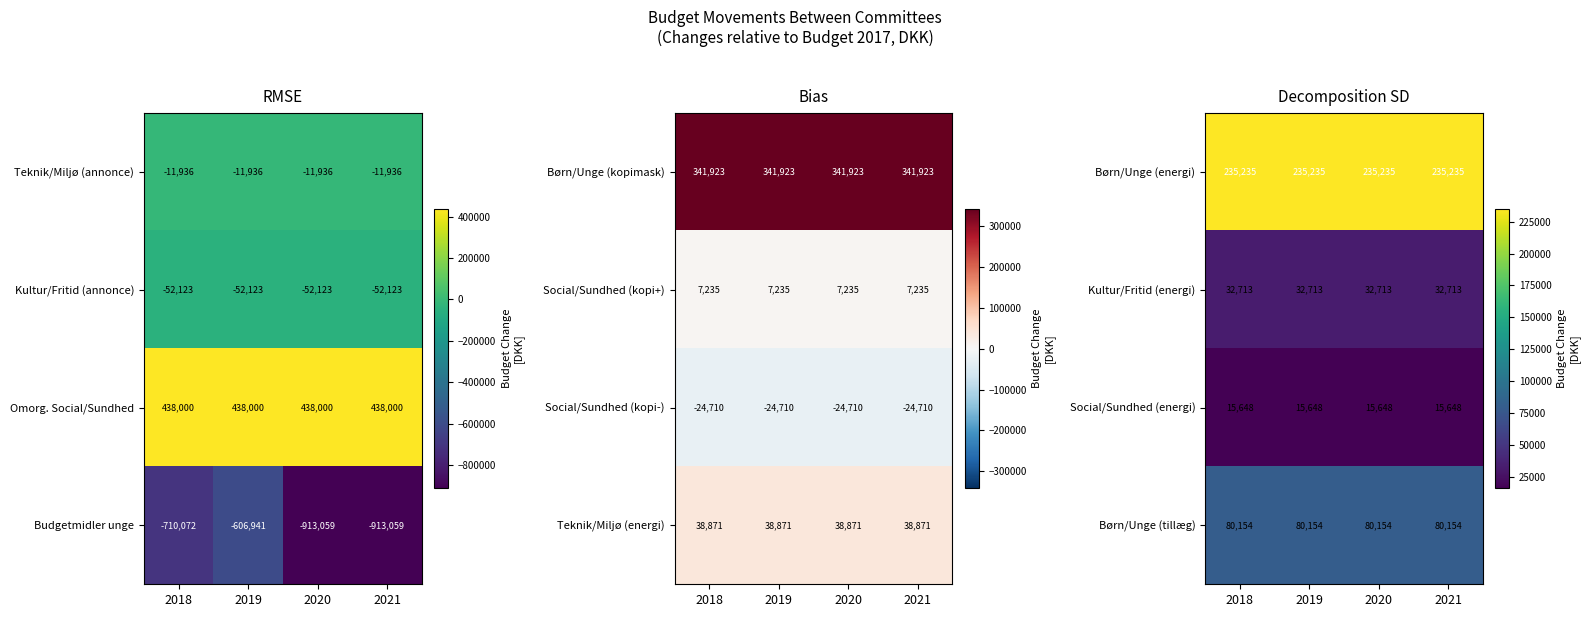

What is the difference between the highest and lowest values at 2019?

219587